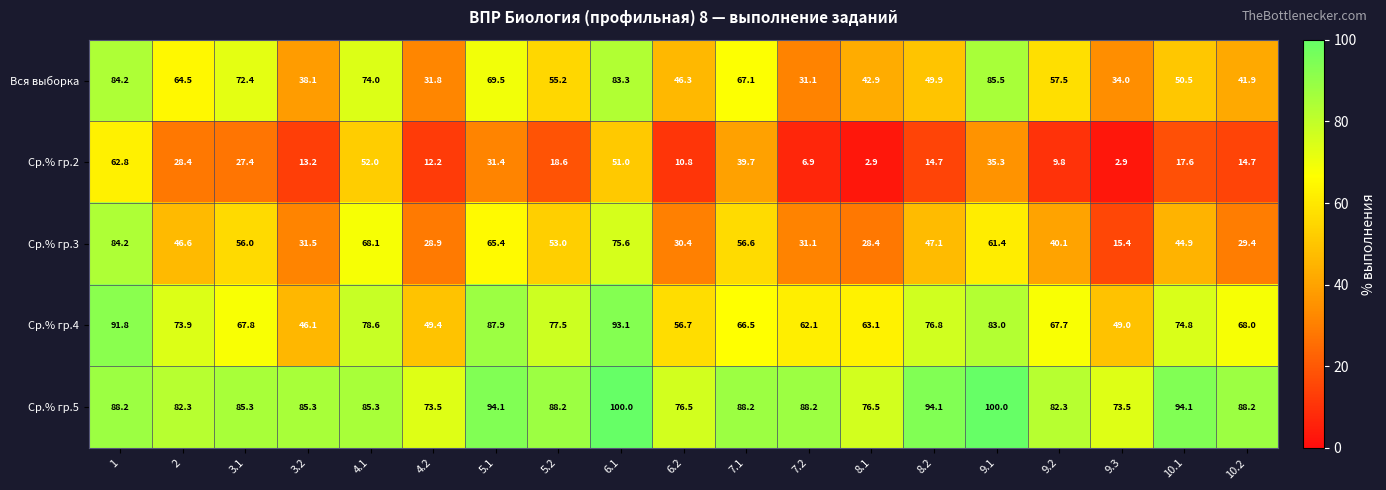

List the series in order of their peak value, highest first.

Ср.% гр.5, Ср.% гр.4, Вся выборка, Ср.% гр.3, Ср.% гр.2